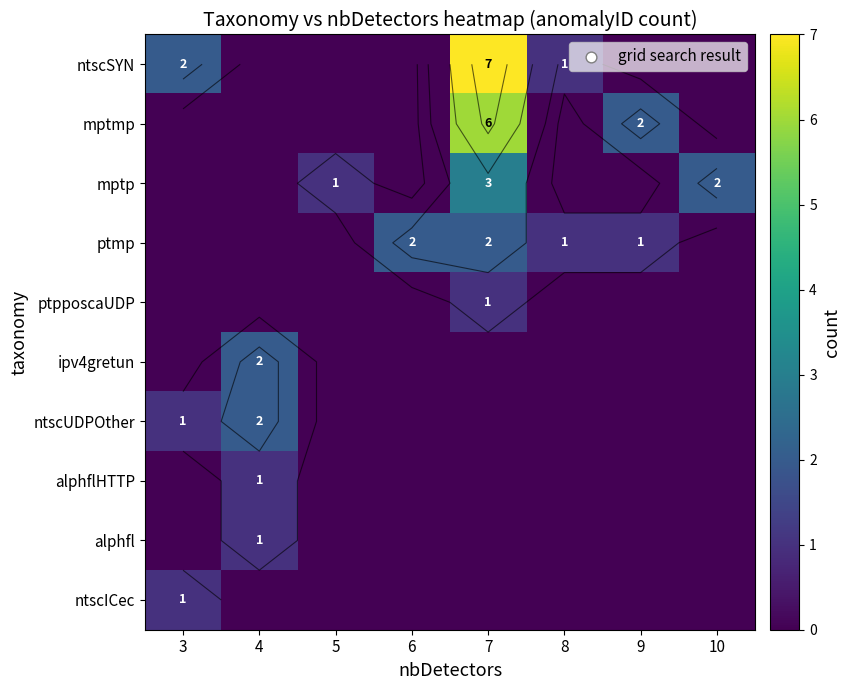

Which series has the largest total across all categories?

ntscSYN